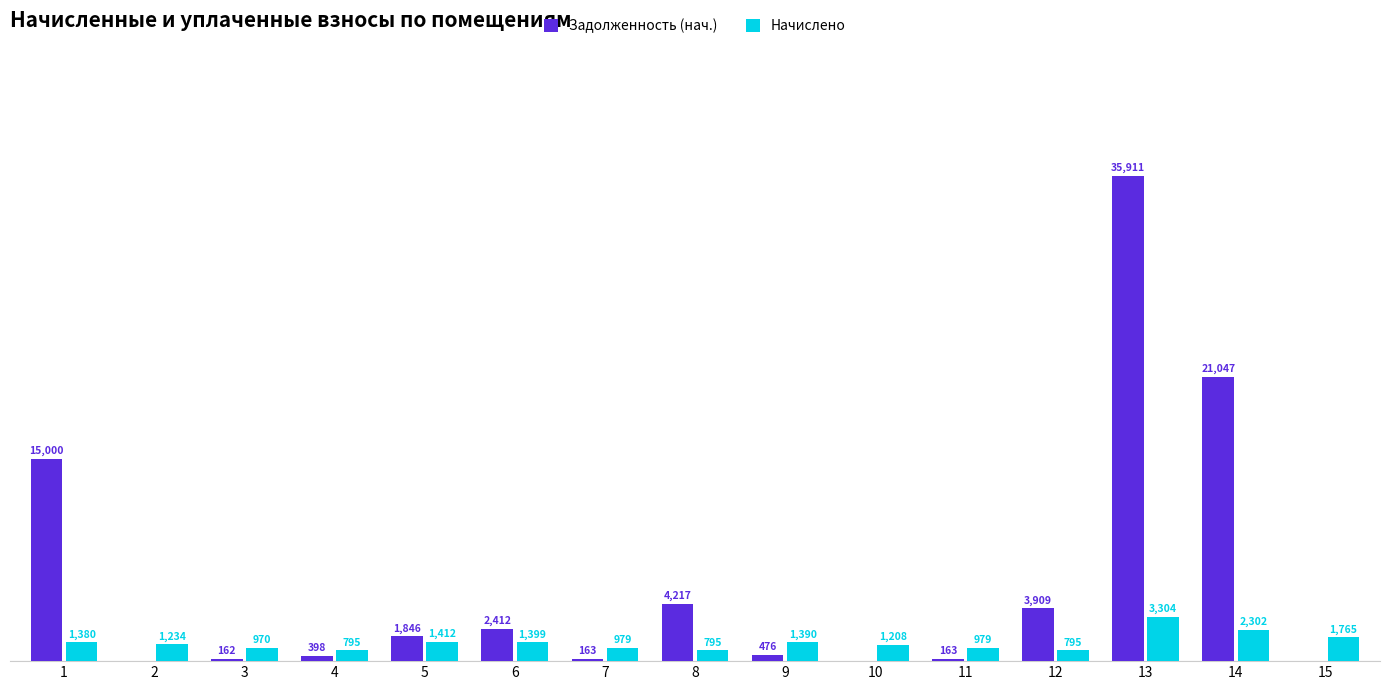

Between 5 and 13, which series saw the biggest shift?

Задолженность (нач.)